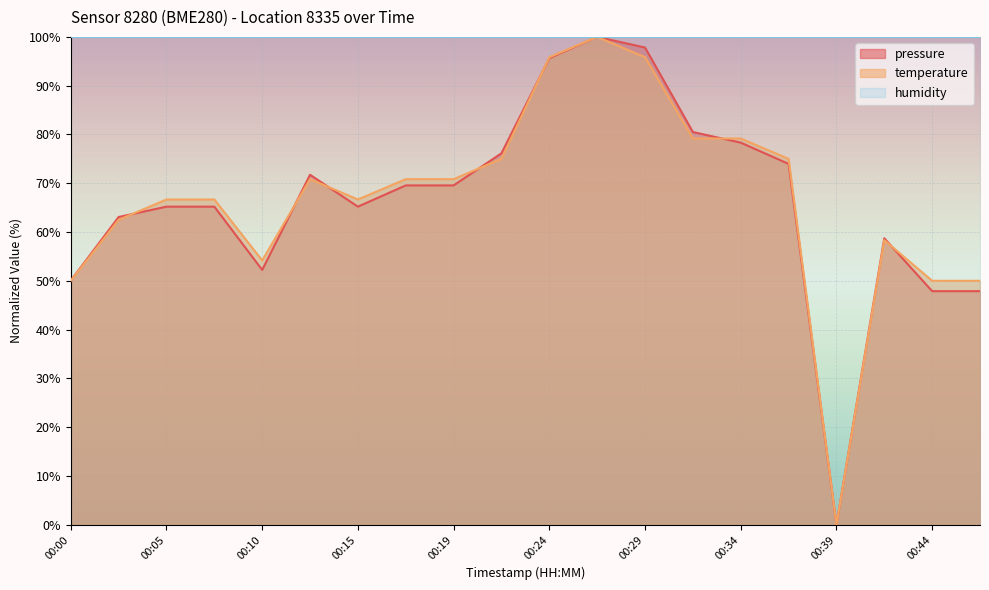

What is the maximum value shown in the chart?

100.0